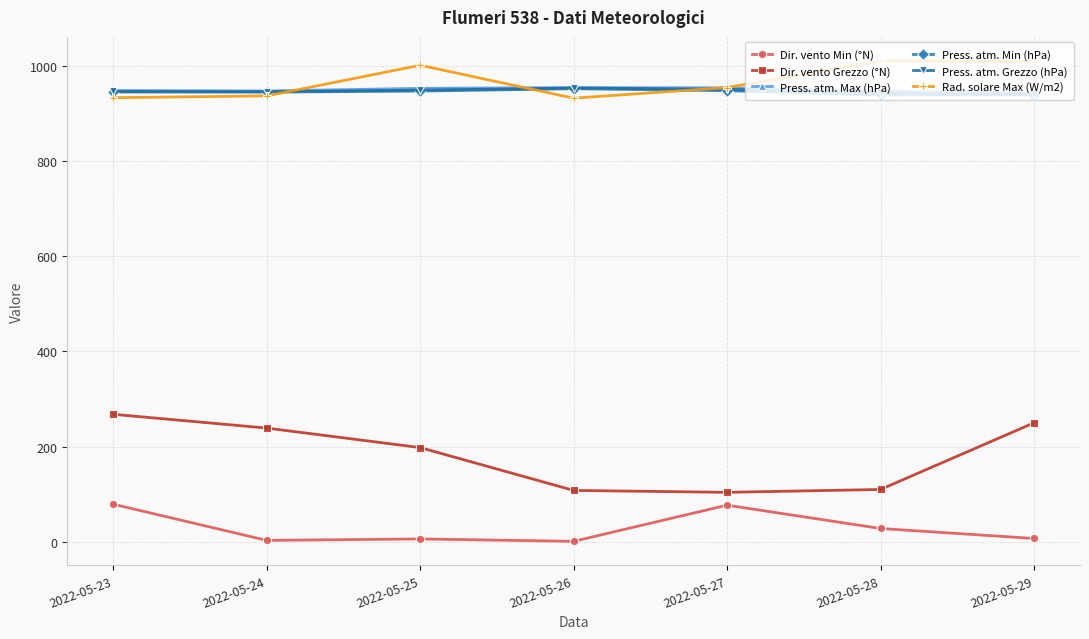

What is the value of the Press. atm. Min (hPa) point at the 5th from the left?

948.0